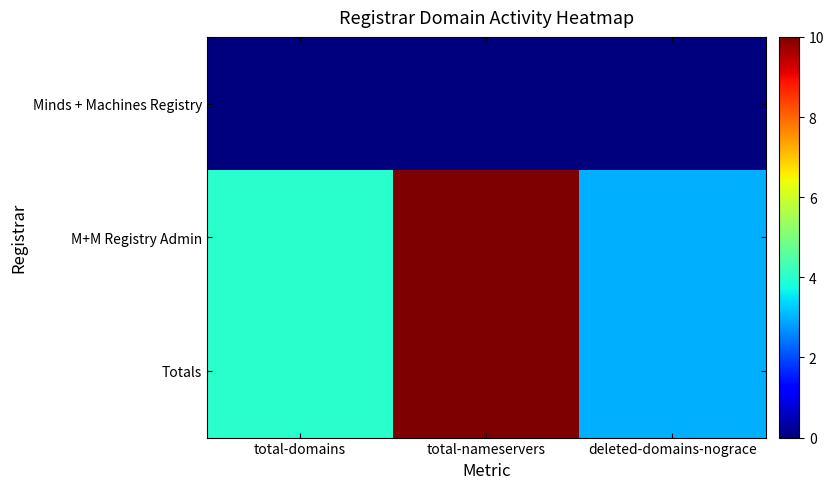

Which series has the largest total across all categories?

M+M Registry Admin